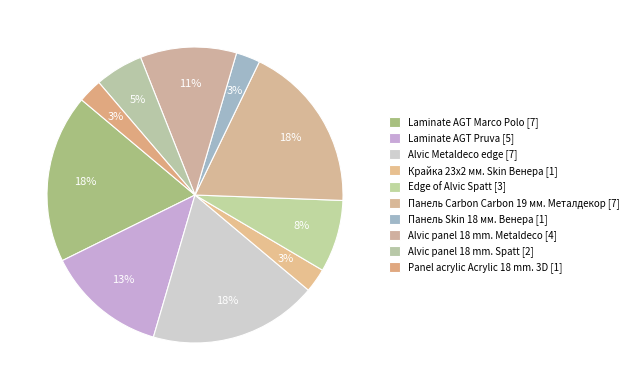

Count the number of slices in the pie.

10